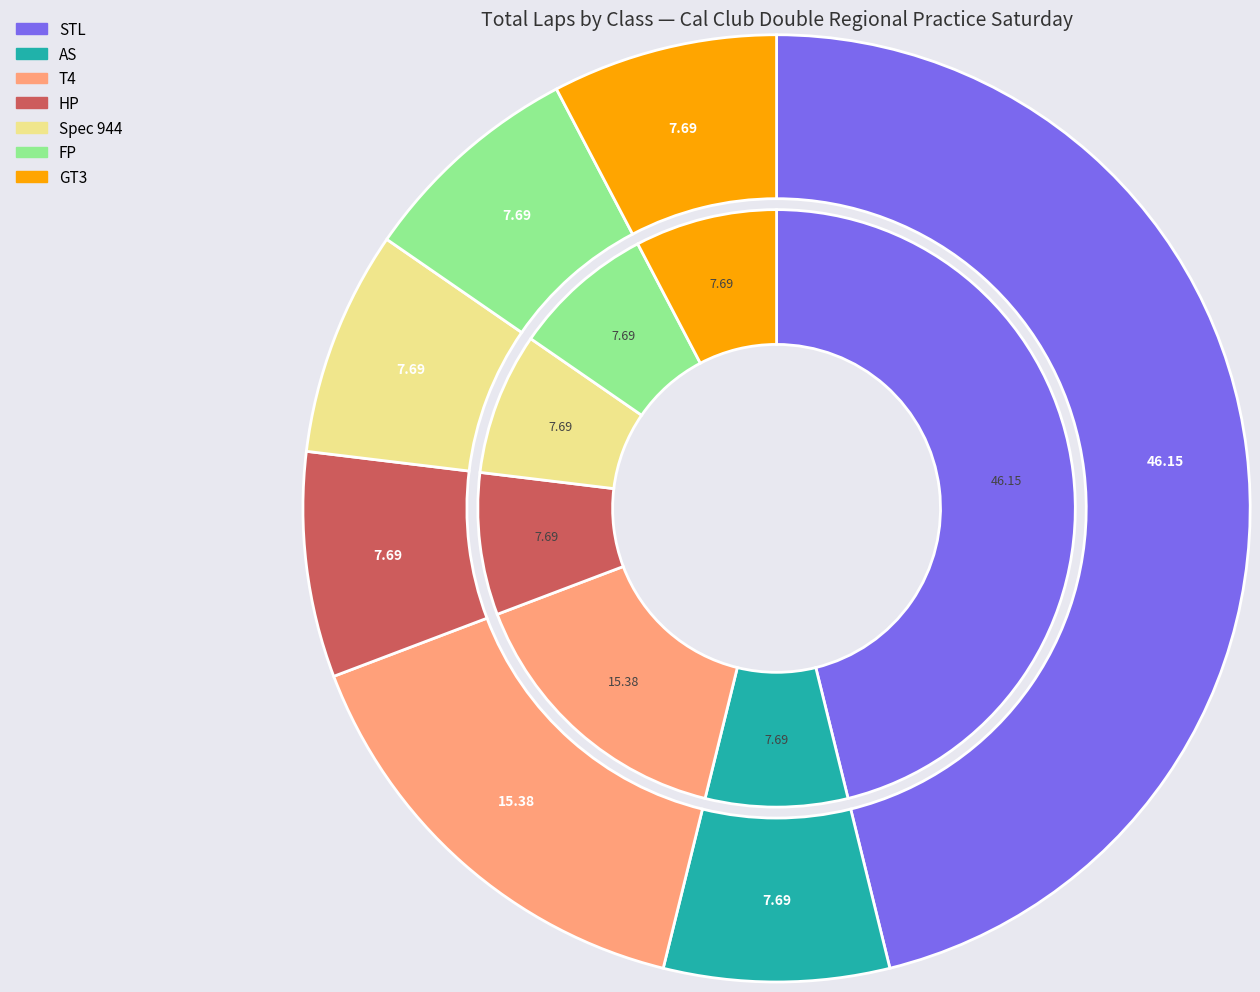

What percentage is the AS slice, to the nearest percent?

8%